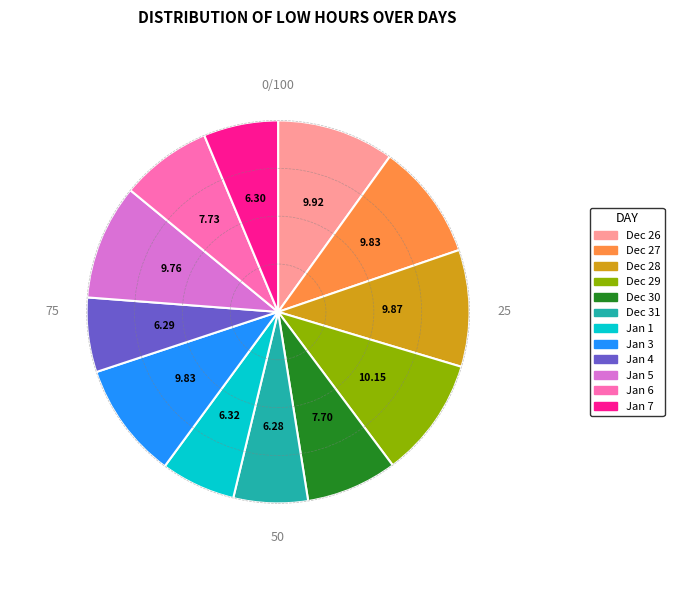

Does any single category account for the majority?

No